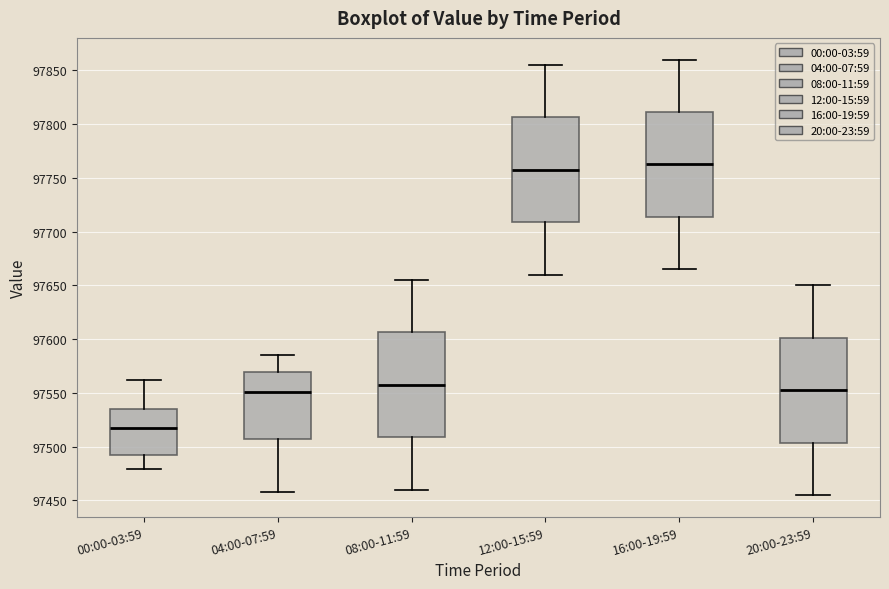

Which box has the highest median line?

16:00-19:59